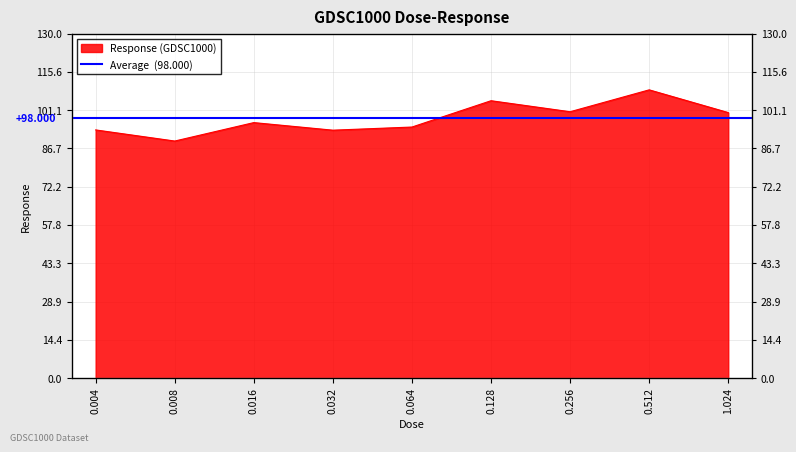

Which has a higher value, 0.004 or 0.016?

0.016